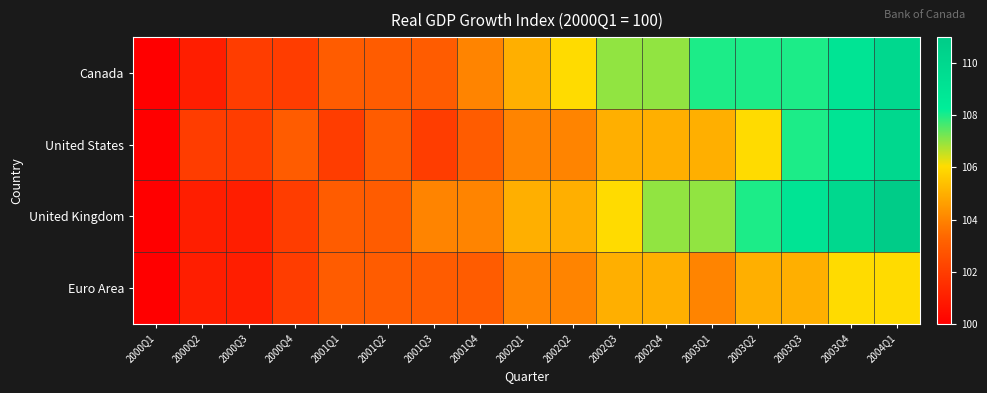

At how many categories does at least one series exceed 104?

9